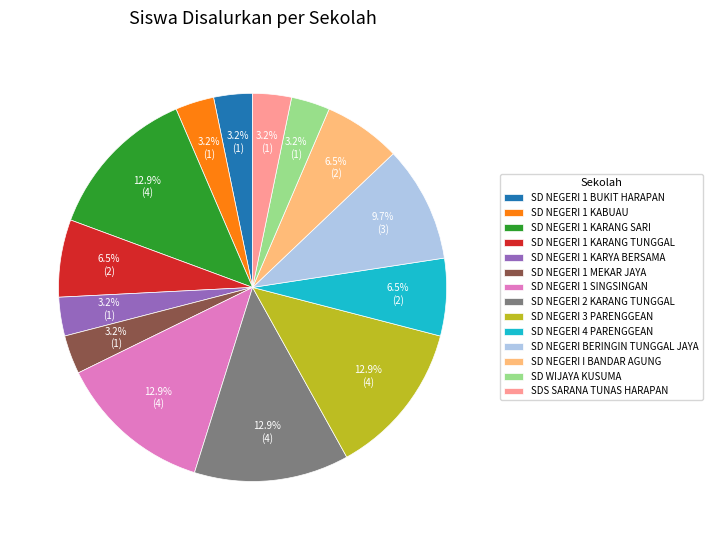

How much of the chart is everything except SD NEGERI 4 PARENGGEAN?

93.5%